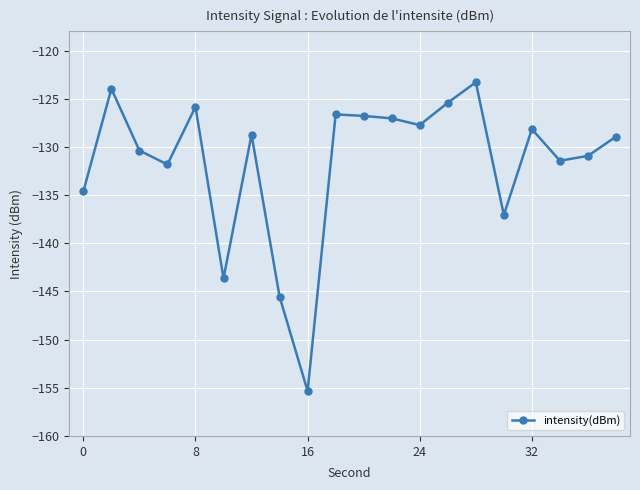

What is the difference between the second highest and minimum values?

31.4